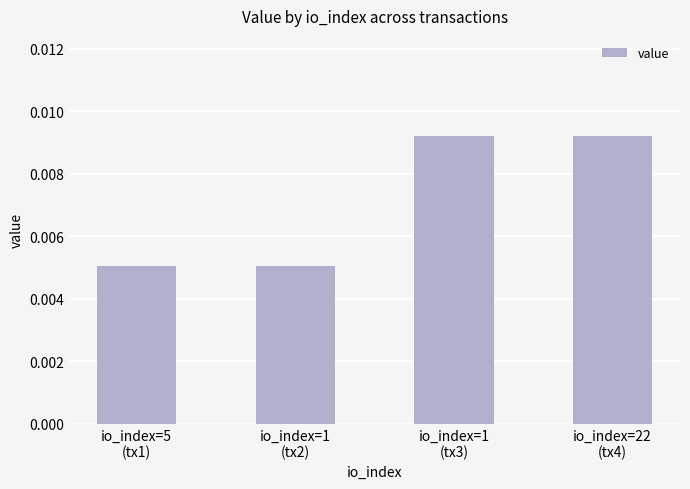

What position from the right is io_index=22
(tx4)?

1